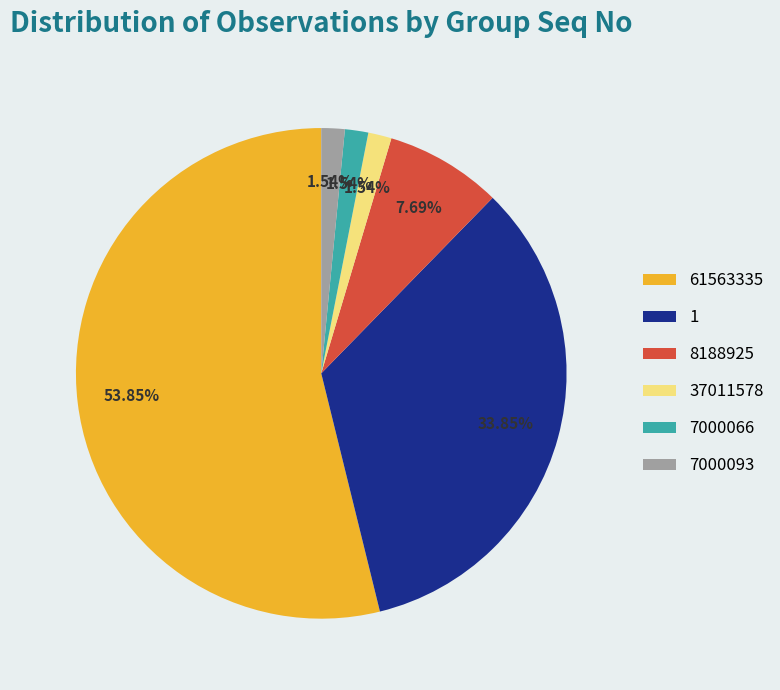

What is the largest slice in the pie chart?

61563335